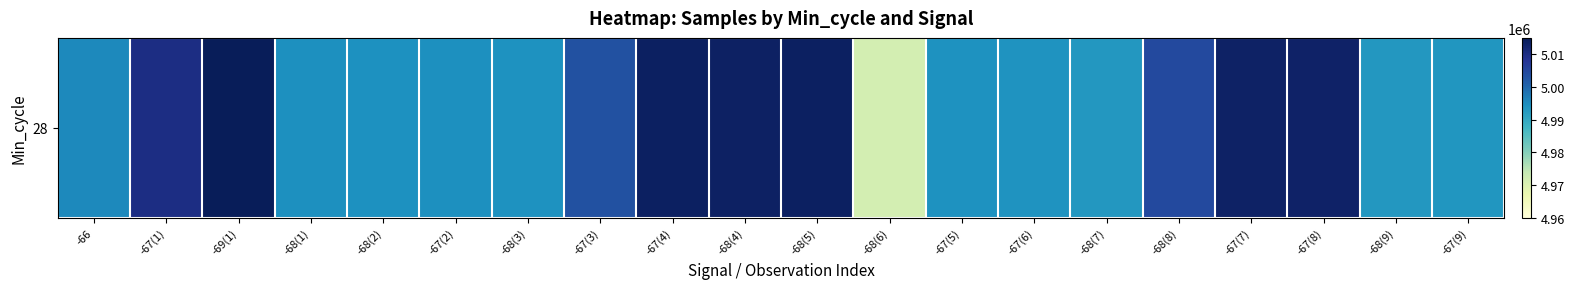

What is the ratio of the value at -66 to the value at -67(3)?

1.0